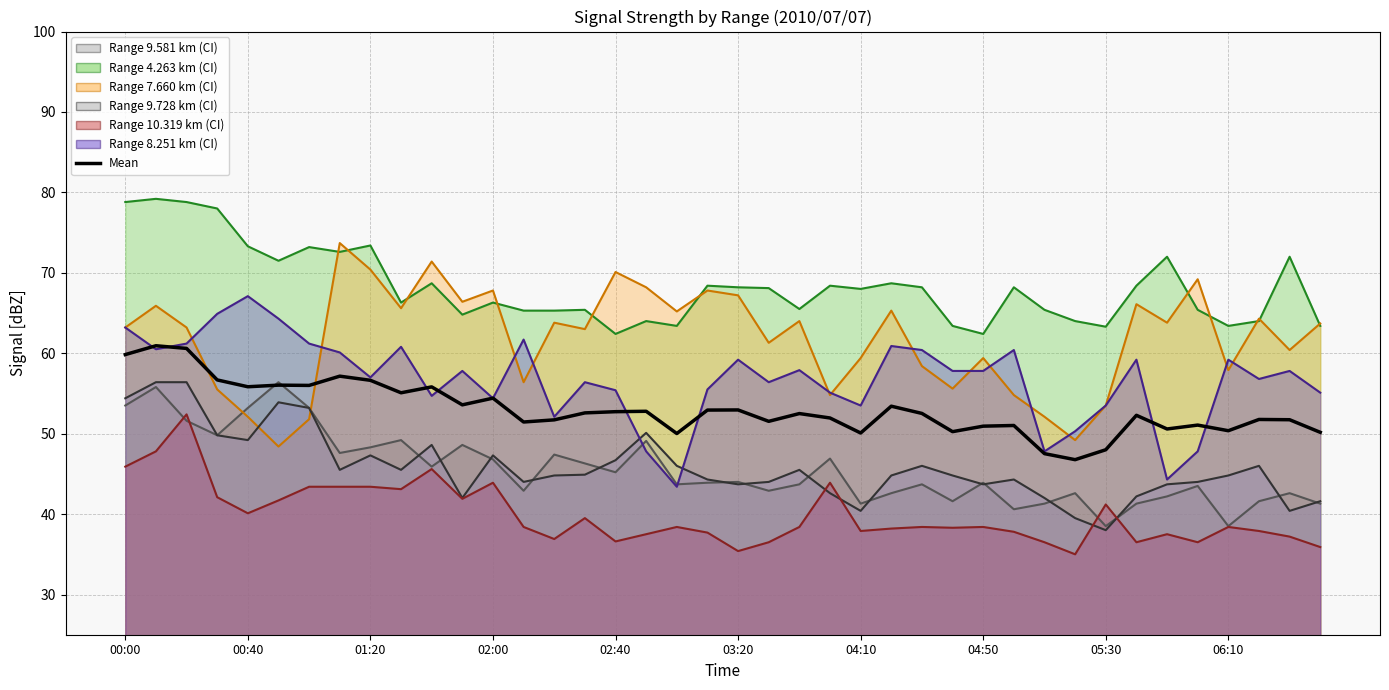

How many interior local peaks (higher than both neighbors) does the data have?

13